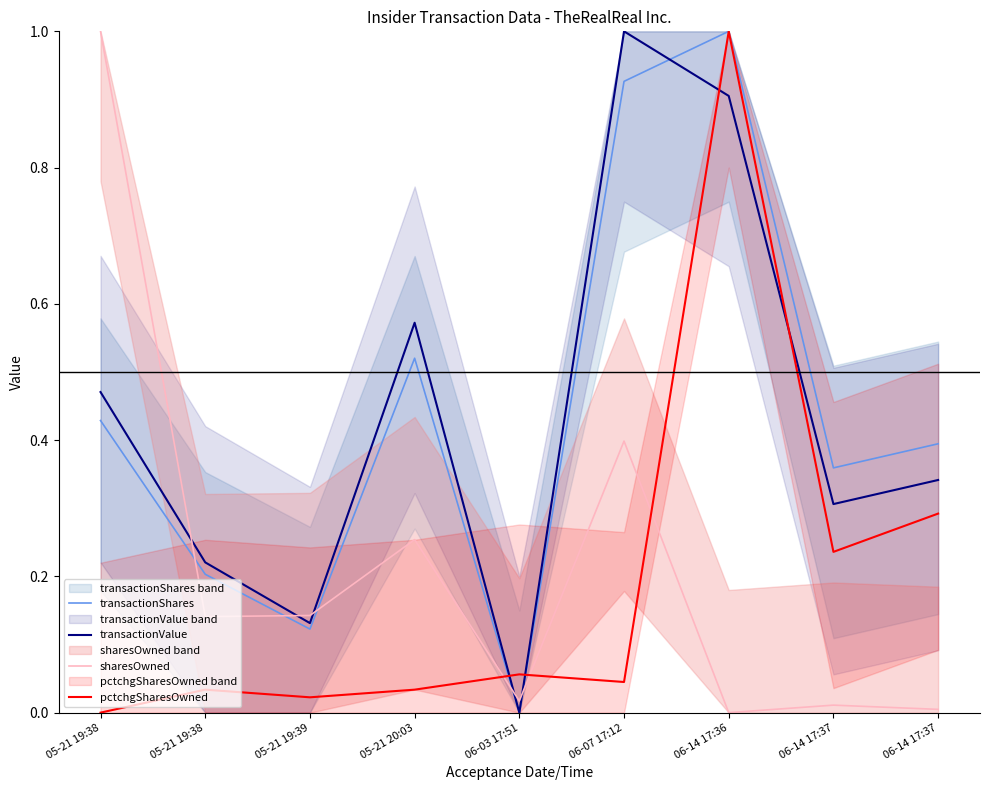

What is the difference between the highest and lowest values at 05-21 19:39?

0.1